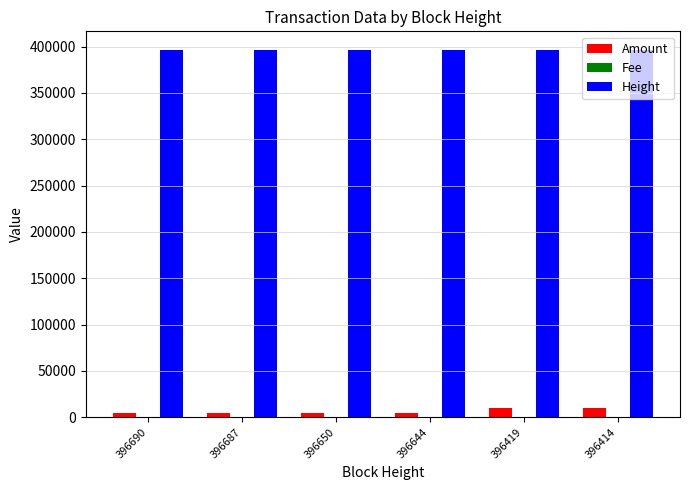

What is the sum of all Amount values?

39993